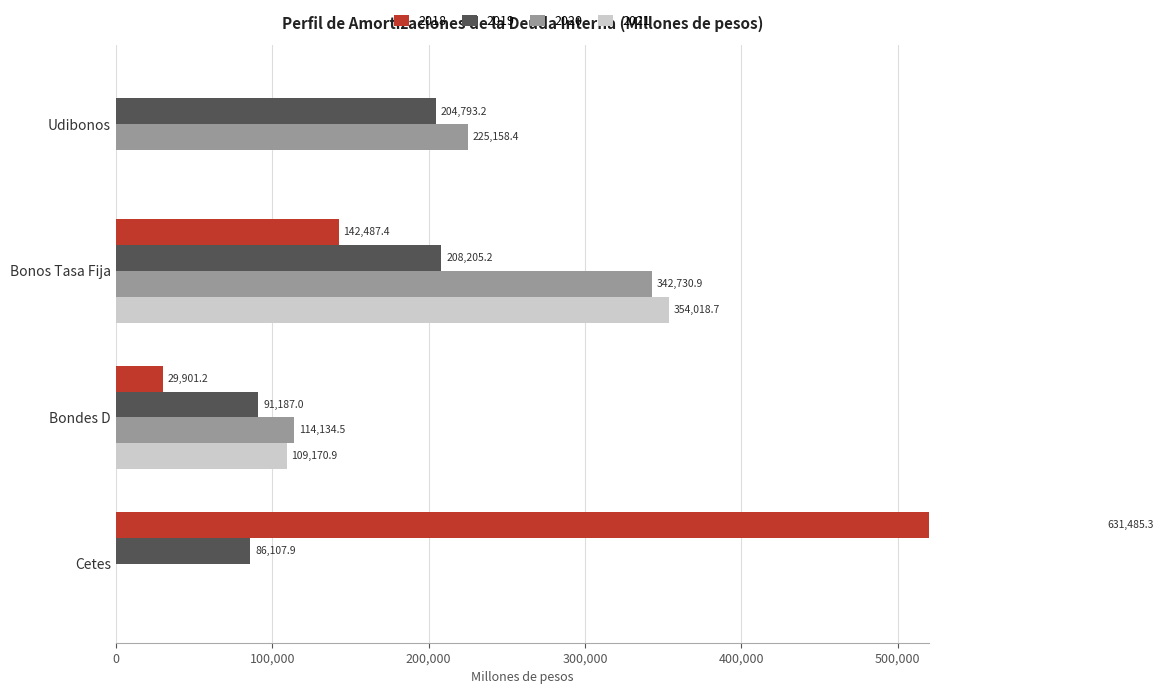

At how many categories does at least one series exceed 175806?

3